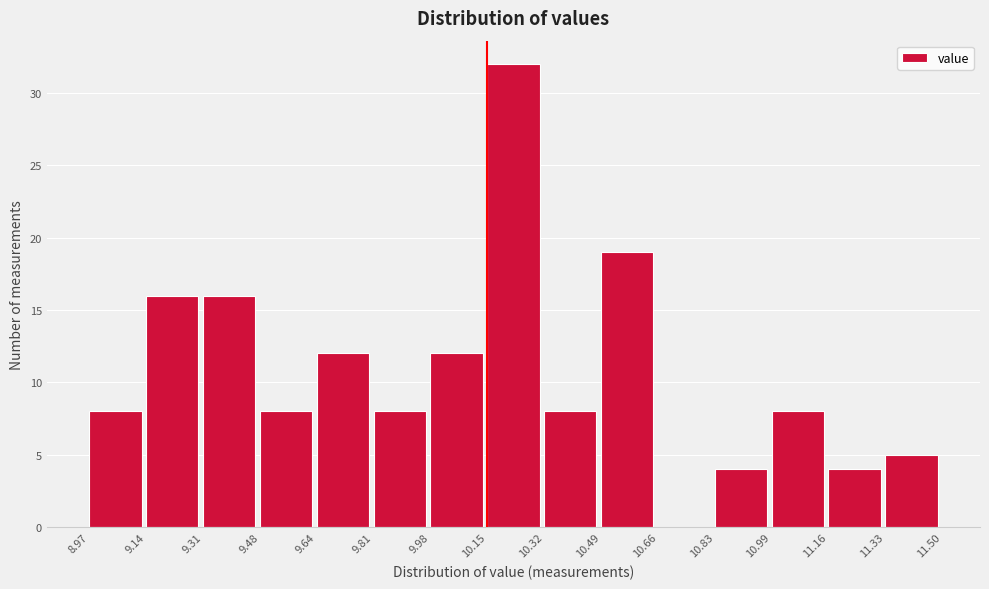

Reading left to right, list every bar in this chart as the range it spans on the x-axis followed by its height. The values are not printed on the chart, so give them approximately, as read against the axis.

8.97 to 9.14: 8
9.14 to 9.31: 16
9.31 to 9.48: 16
9.48 to 9.64: 8
9.64 to 9.81: 12
9.81 to 9.98: 8
9.98 to 10.15: 12
10.15 to 10.32: 32
10.32 to 10.49: 8
10.49 to 10.66: 19
10.66 to 10.83: 0
10.83 to 10.99: 4
10.99 to 11.16: 8
11.16 to 11.33: 4
11.33 to 11.50: 5